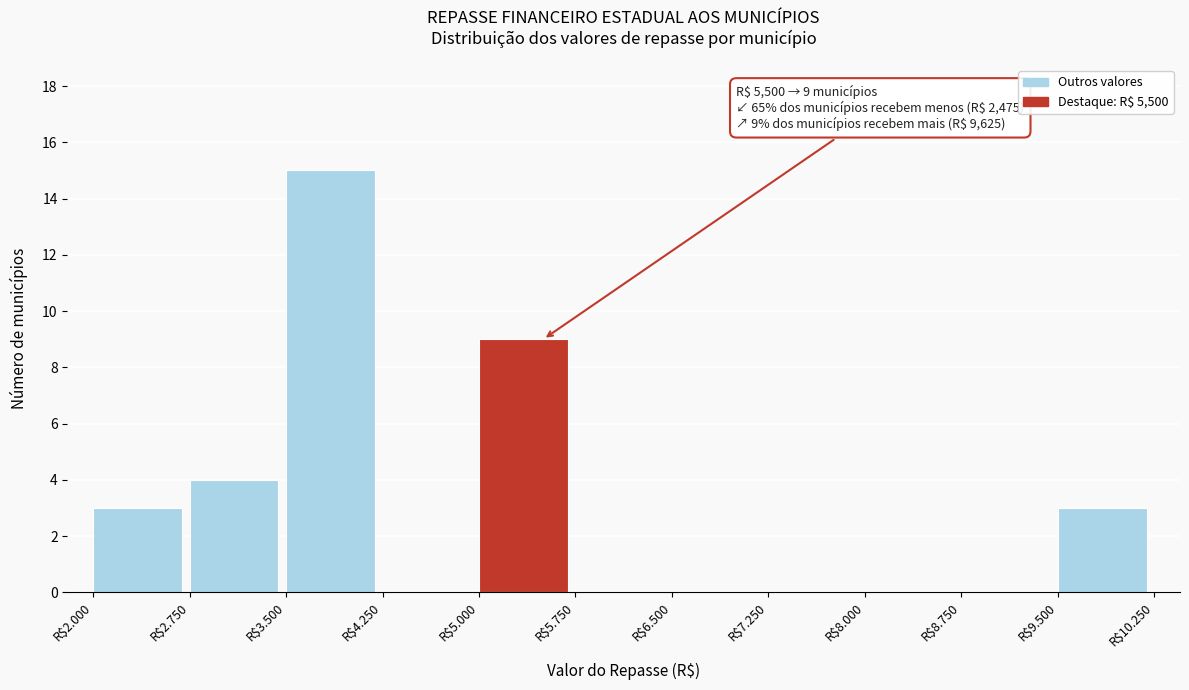

Is it true that the value at R$5.000 is 9?

True